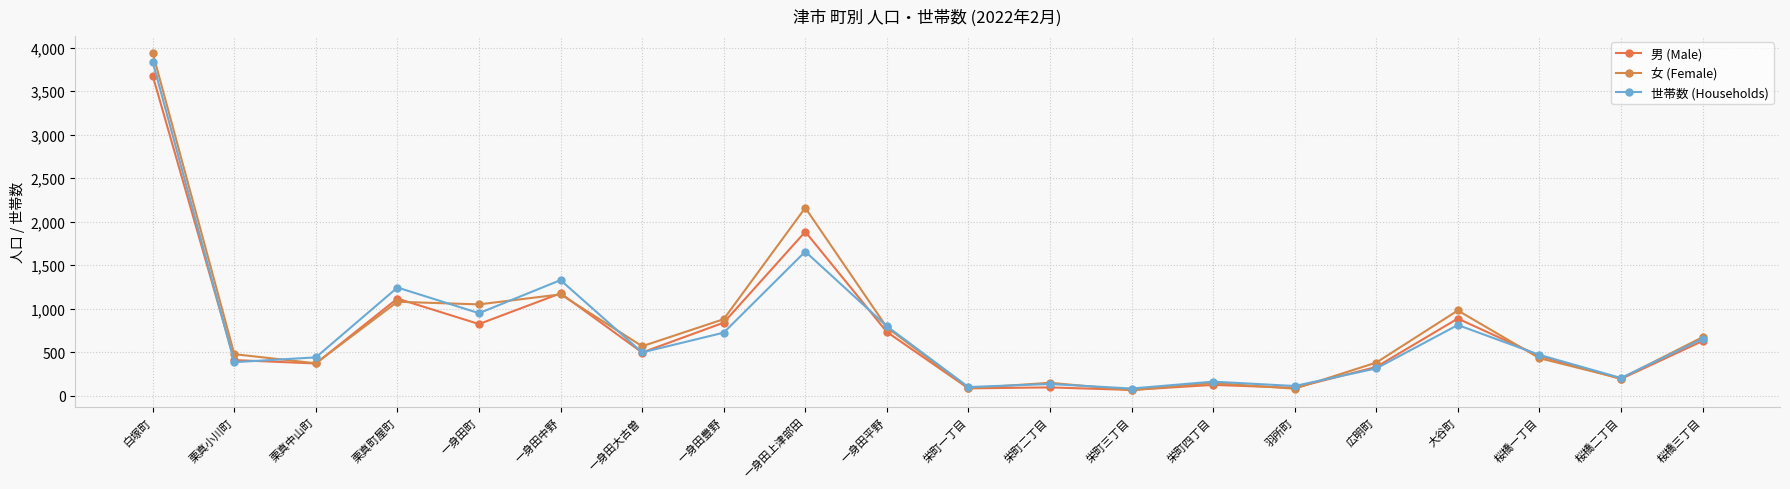

How many distinct data groups are displayed?

3